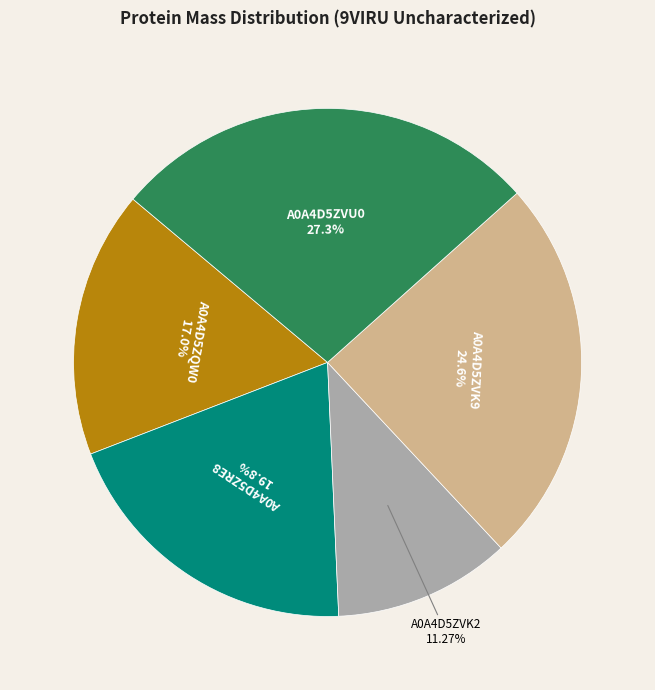

Is there a majority slice in this chart?

No